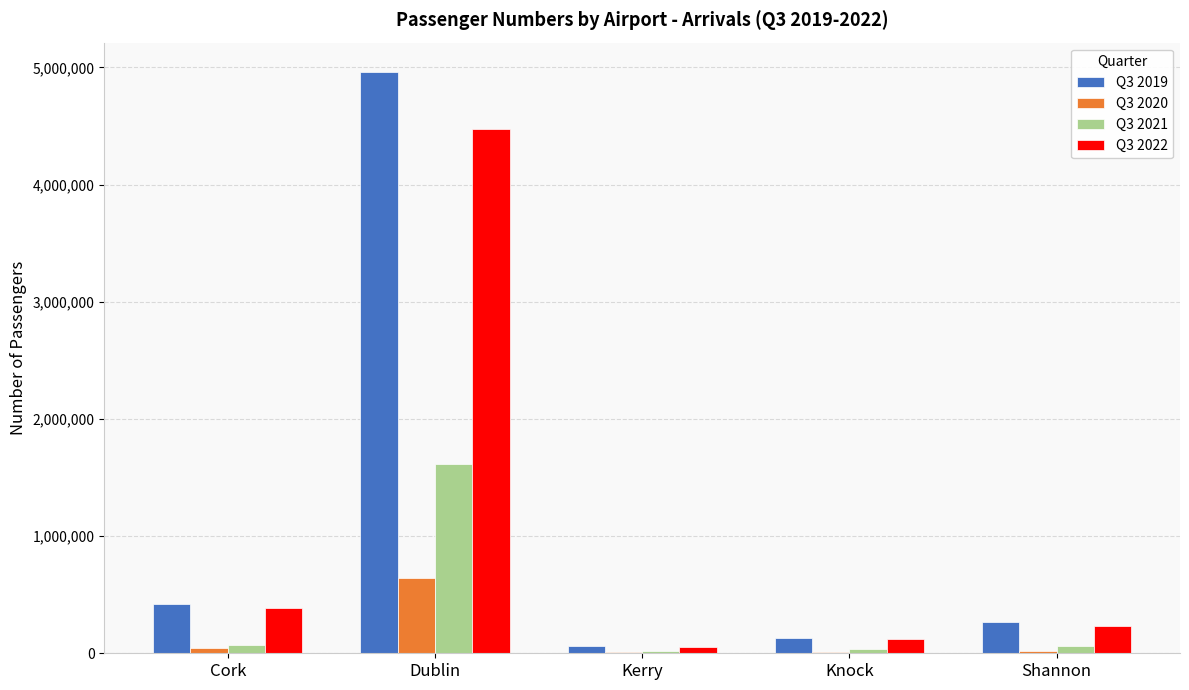

How many categories are shown in the chart?

5